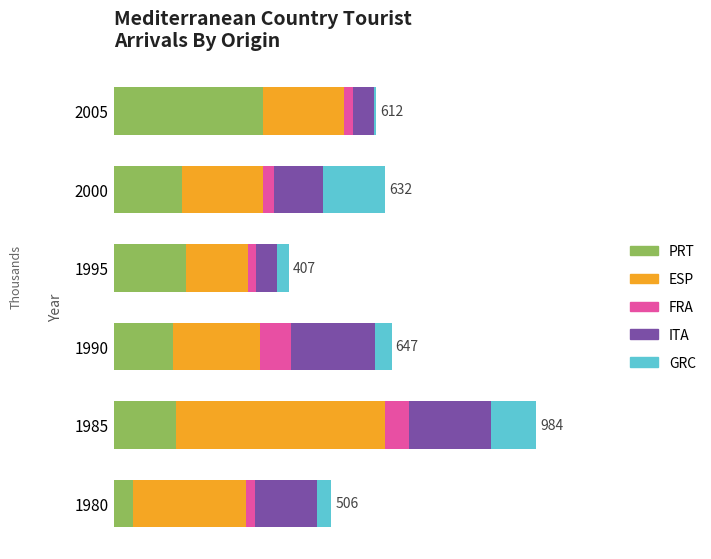

What are all the series names shown in the legend?

PRT, ESP, FRA, ITA, GRC